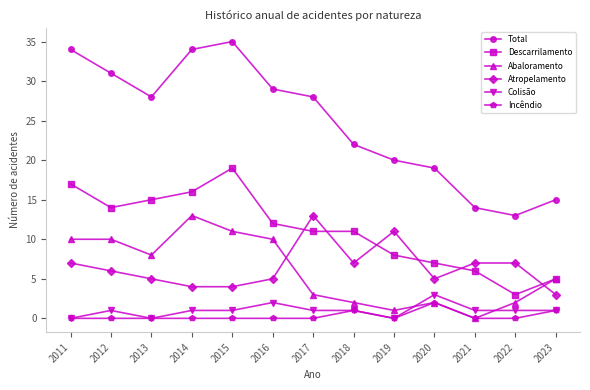

True or false: Atropelamento and Total cross at least once.

False